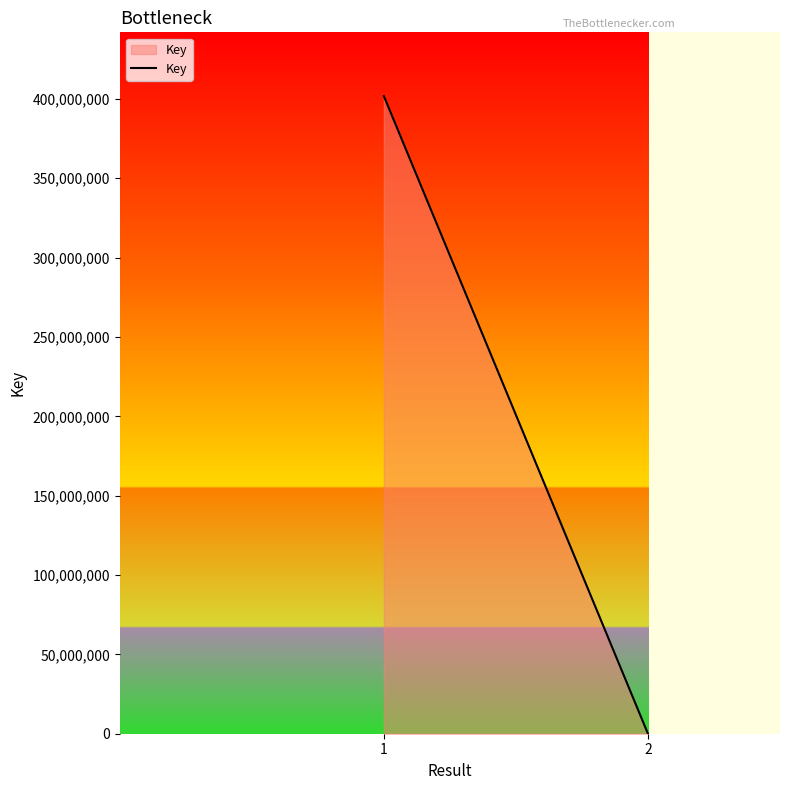

Reading left to right, transcribe all the data shown in this chart.

401774816	5982